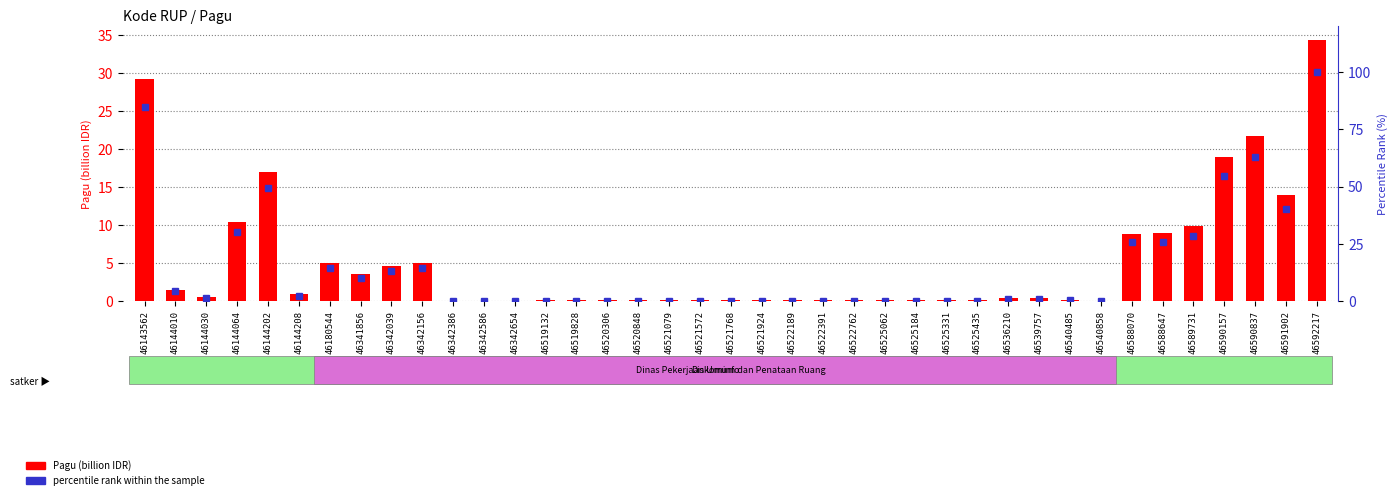

The value of percentile rank within the sample at 46525331 is 0.3. True or false?

True